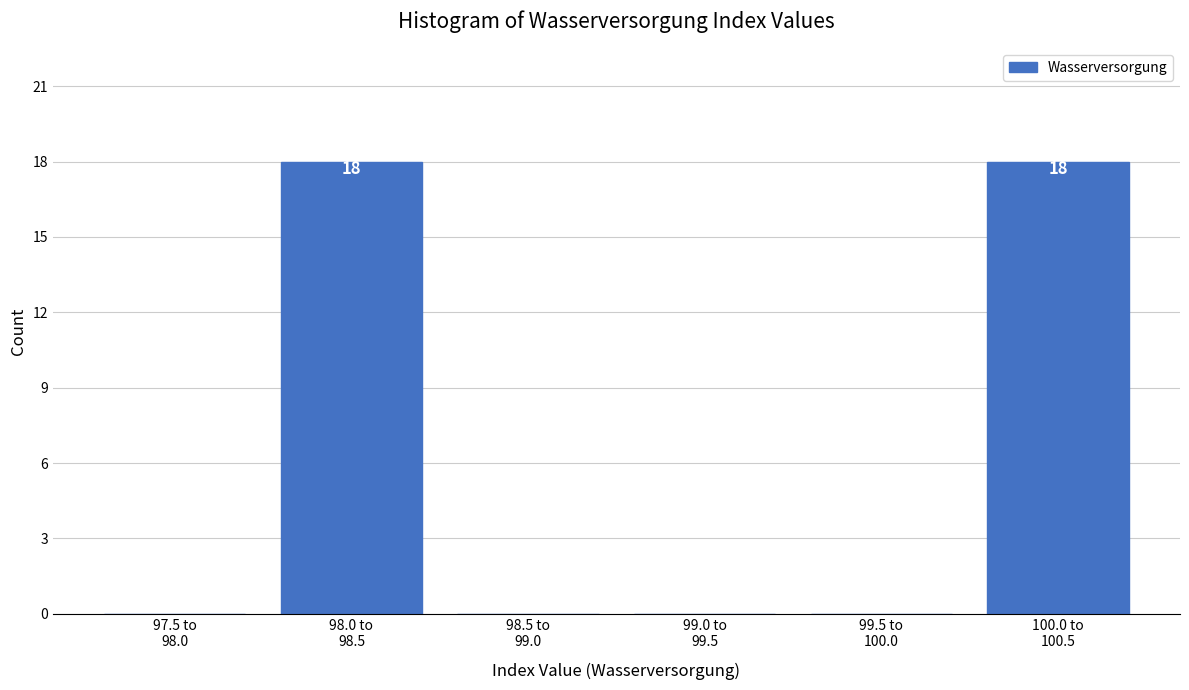

What is the sum of all values?

36